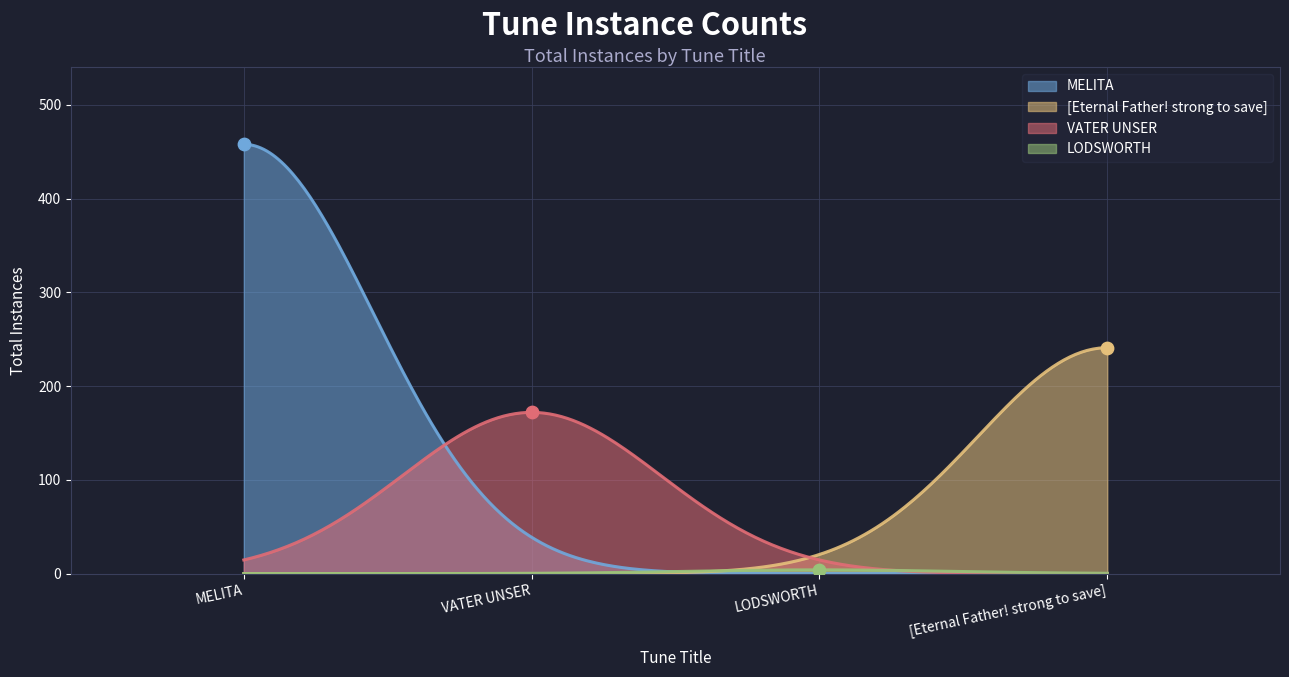

What is the change in value from MELITA to VATER UNSER?

-286